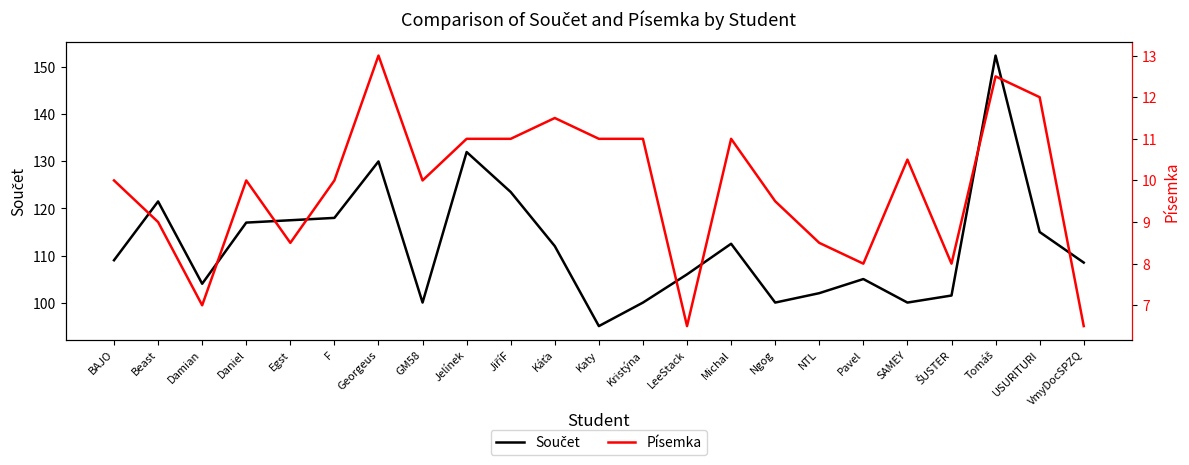

Is it true that Písemka equals 13.3 at Beast?

False